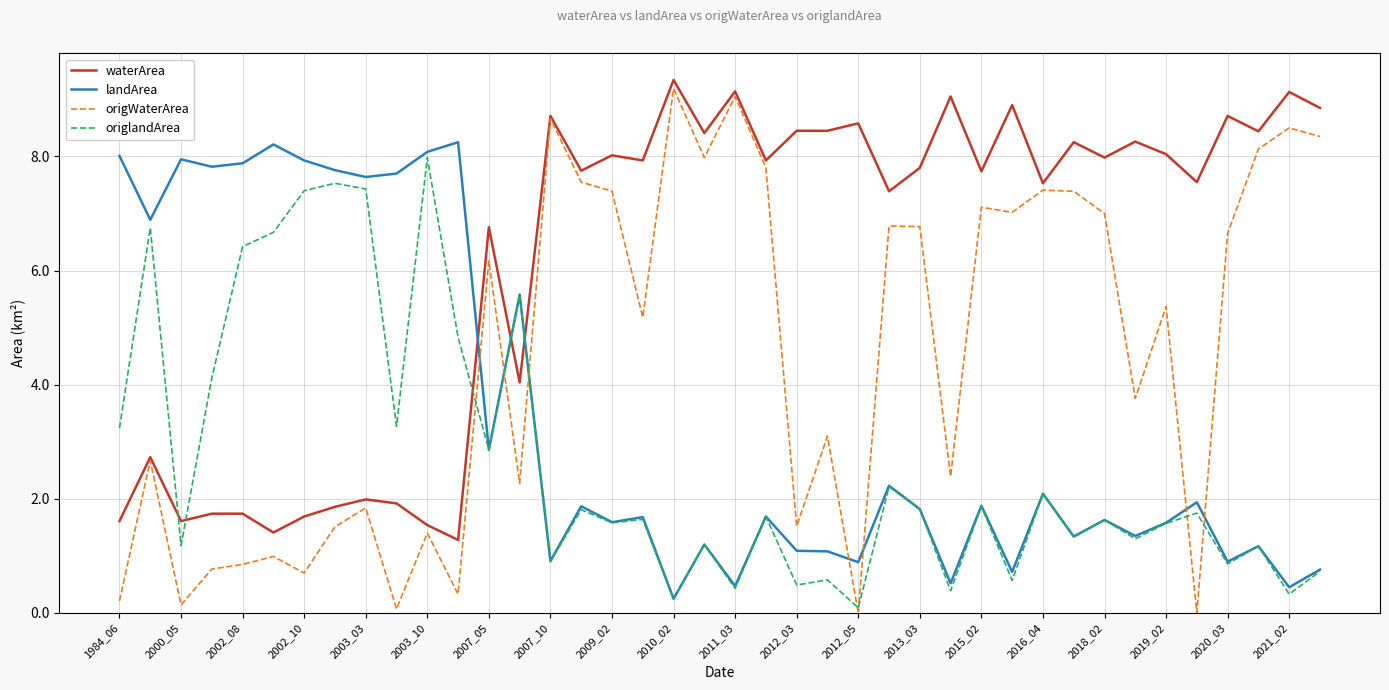

Which series has the largest range (max minus min)?

origWaterArea